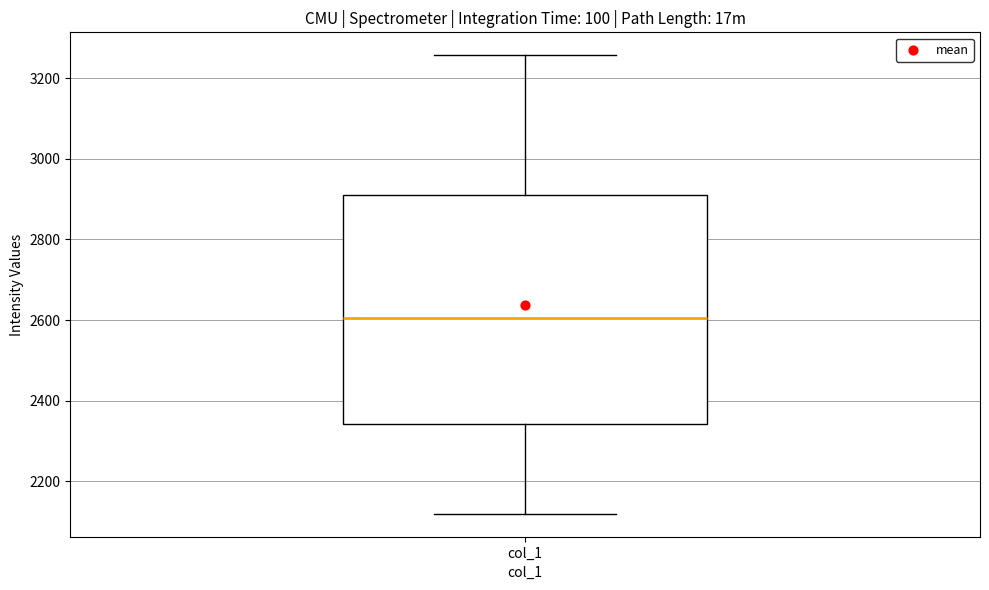

Transcribe this box plot: give where the median line is, the range the box spans, and where the two whiskers end, as read against the y-axis. The values are not printed on the chart, so give them approximately, as read against the axis.

median 2600, box 2340 to 2920, whiskers 2120 to 3260